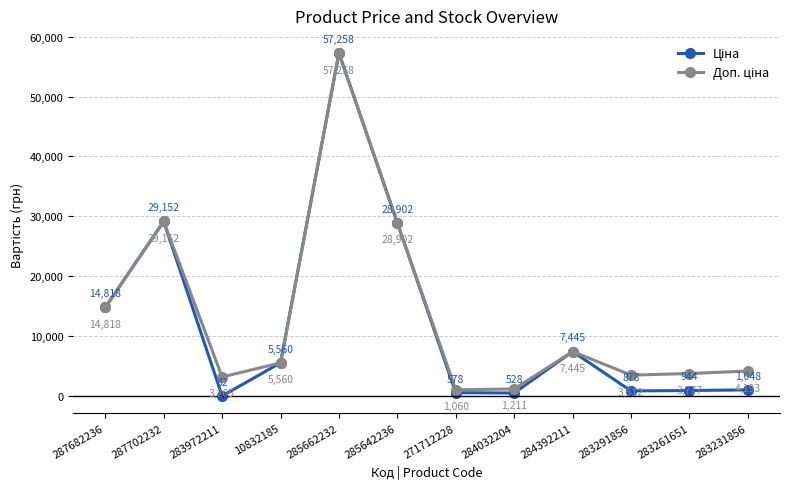

At how many categories does at least one series exceed 22324?

3